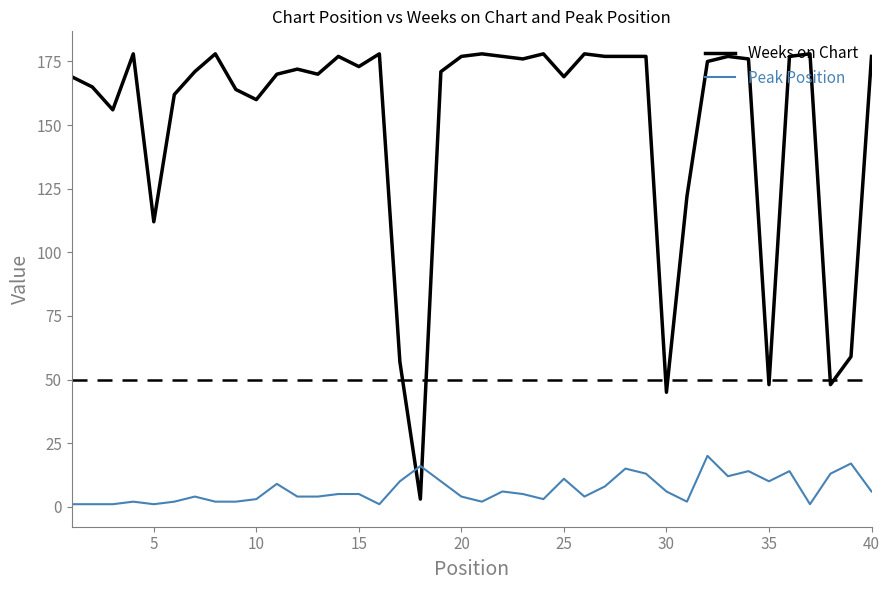

Reading left to right, transcribe all the data shown in this chart.

Weeks on Chart: 169	165	156	178	112	162	171	178	164	160	170	172	170	177	173	178	57	3	171	177	178	177	176	178	169	178	177	177	177	45	122	175	177	176	48	177	178	48	59	177
Peak Position: 1	1	1	2	1	2	4	2	2	3	9	4	4	5	5	1	10	16	10	4	2	6	5	3	11	4	8	15	13	6	2	20	12	14	10	14	1	13	17	6